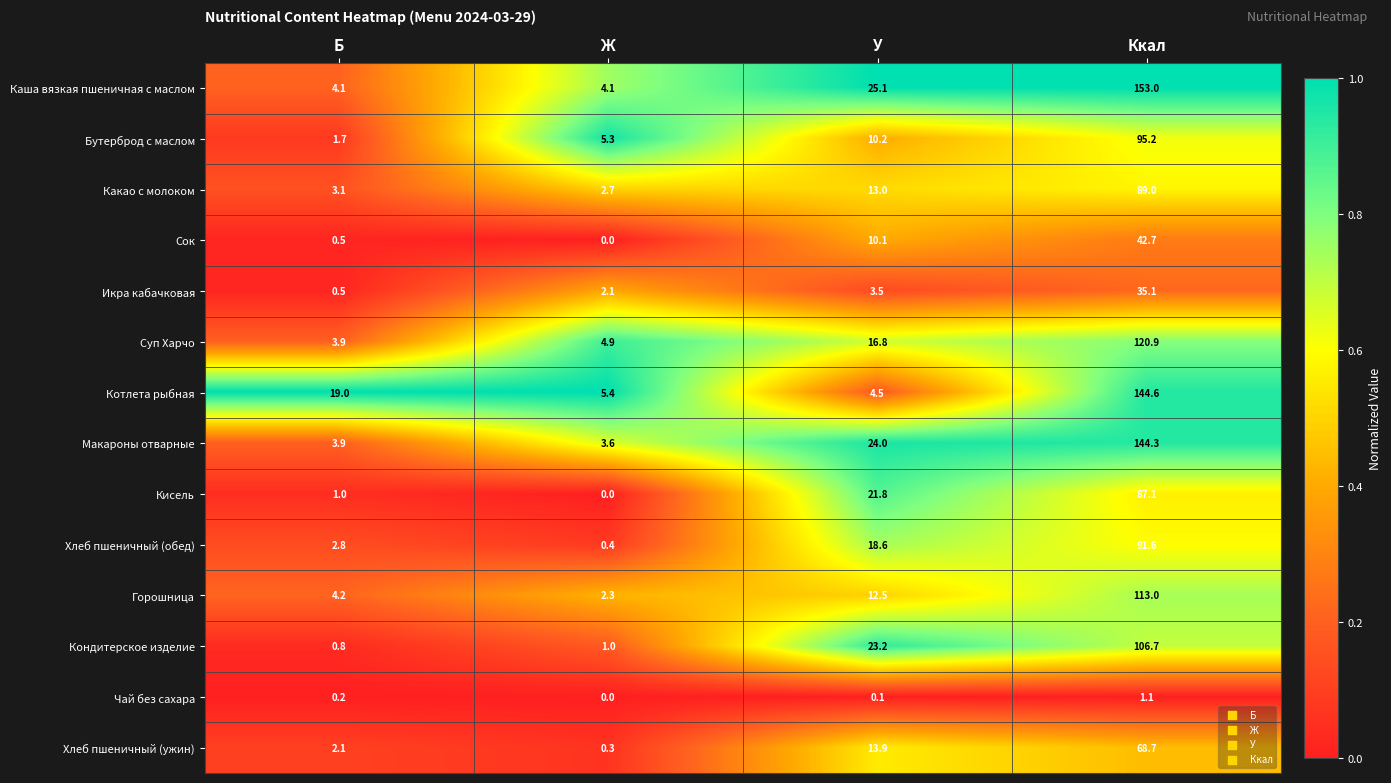

What is the approximate value of Кисель at У?

21.8